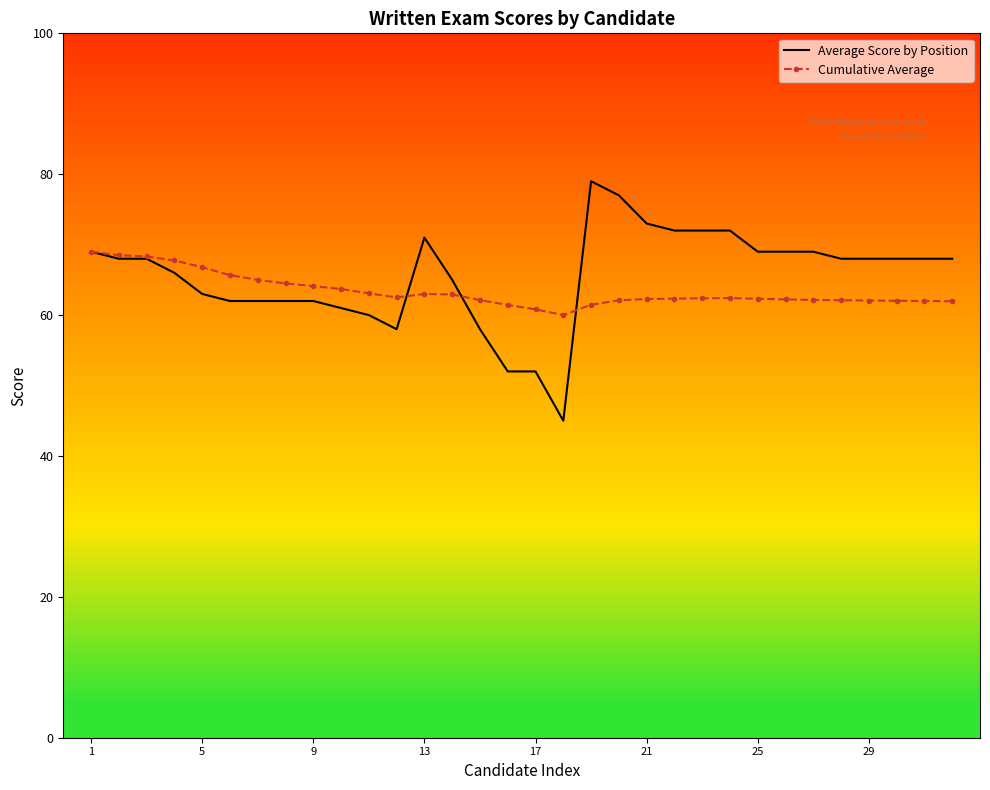

What is the highest value of the Cumulative Average series?

69.0